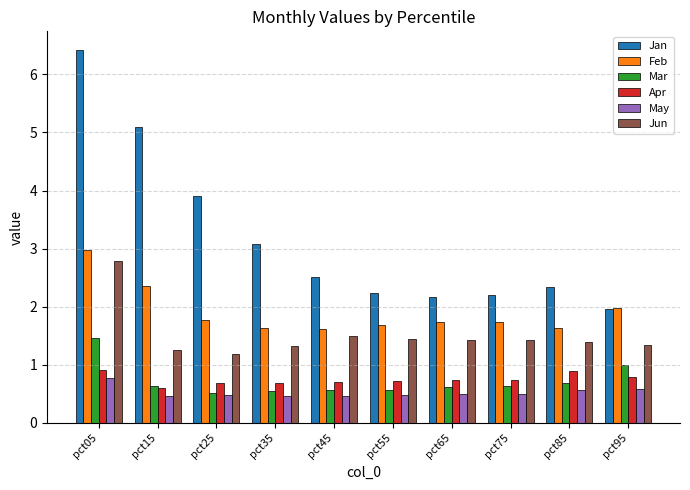

Rank the series at pct55 from highest to lowest value.

Jan, Feb, Jun, Apr, Mar, May